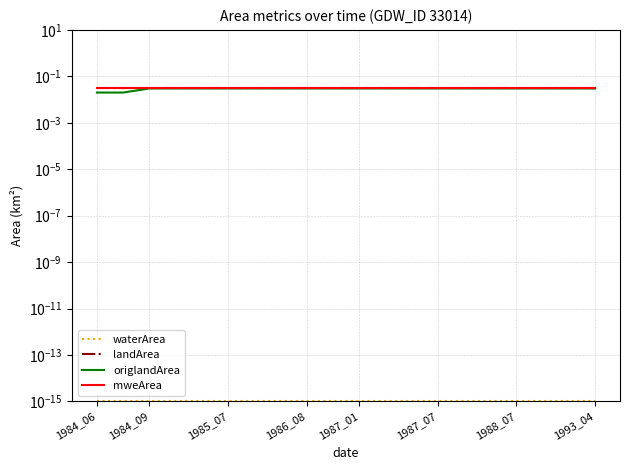

What are all the series names shown in the legend?

waterArea, landArea, origlandArea, mweArea